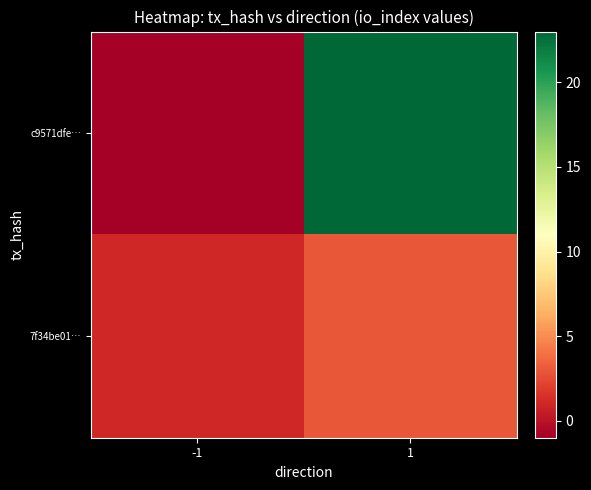

At 1, list the series in order from largest to smallest.

c9571dfe…, 7f34be01…